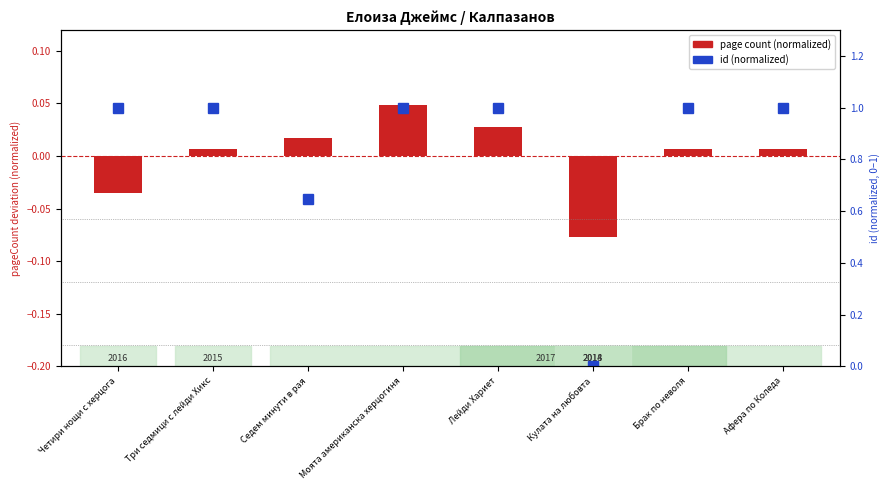

At which label is page count (normalized) closest to 0?

Три седмици с лейди Хикс